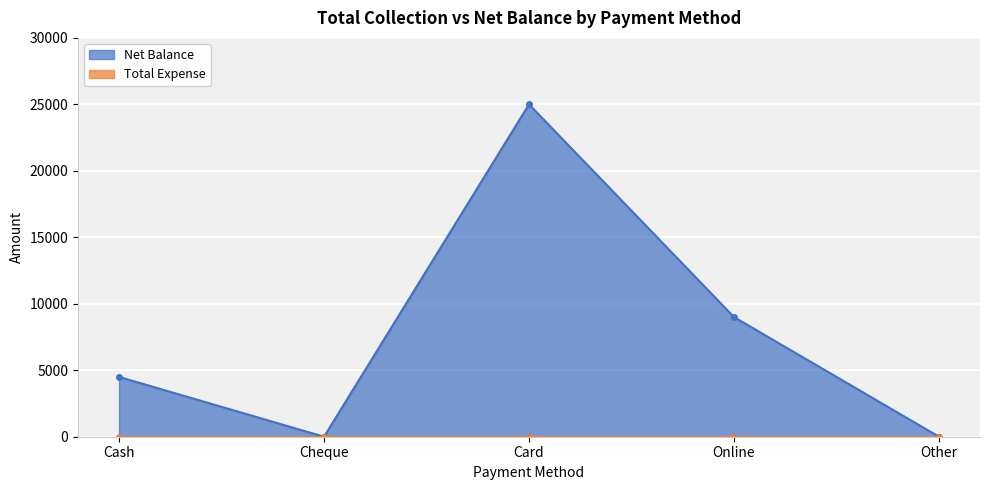

Count the number of values greater than 4500.

2